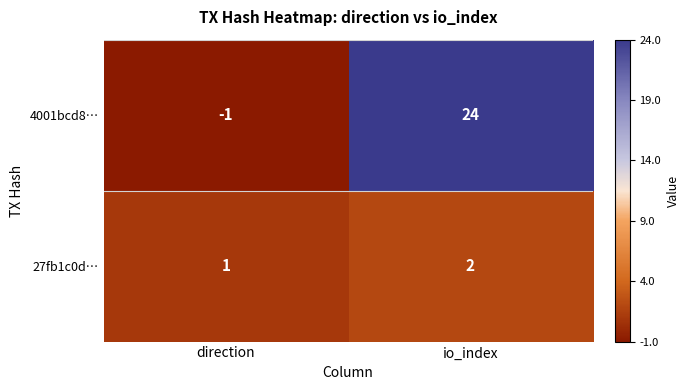

What is the difference between the maximum and minimum values in the 4001bcd8… series?

25